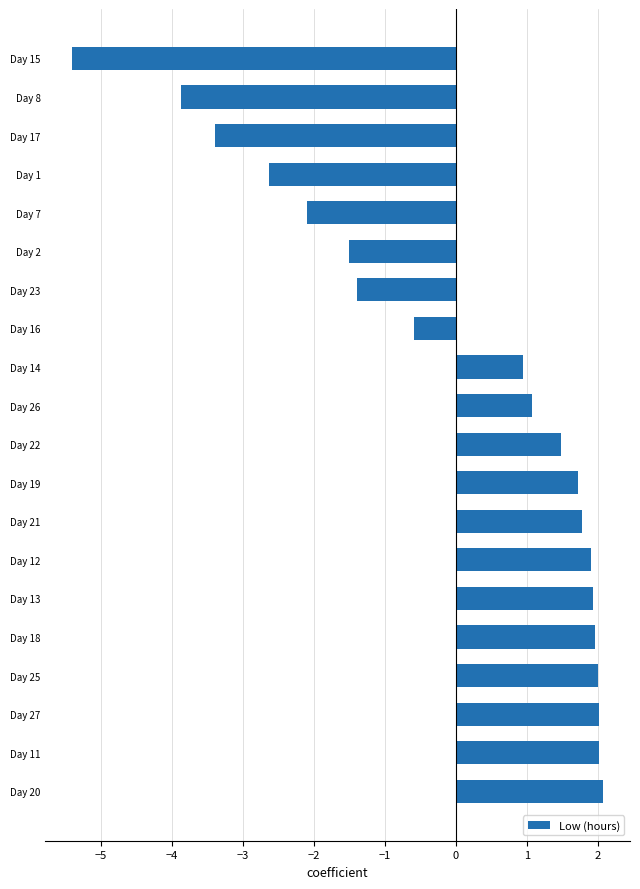

What is the change in value from Day 19 to Day 23?

-3.1